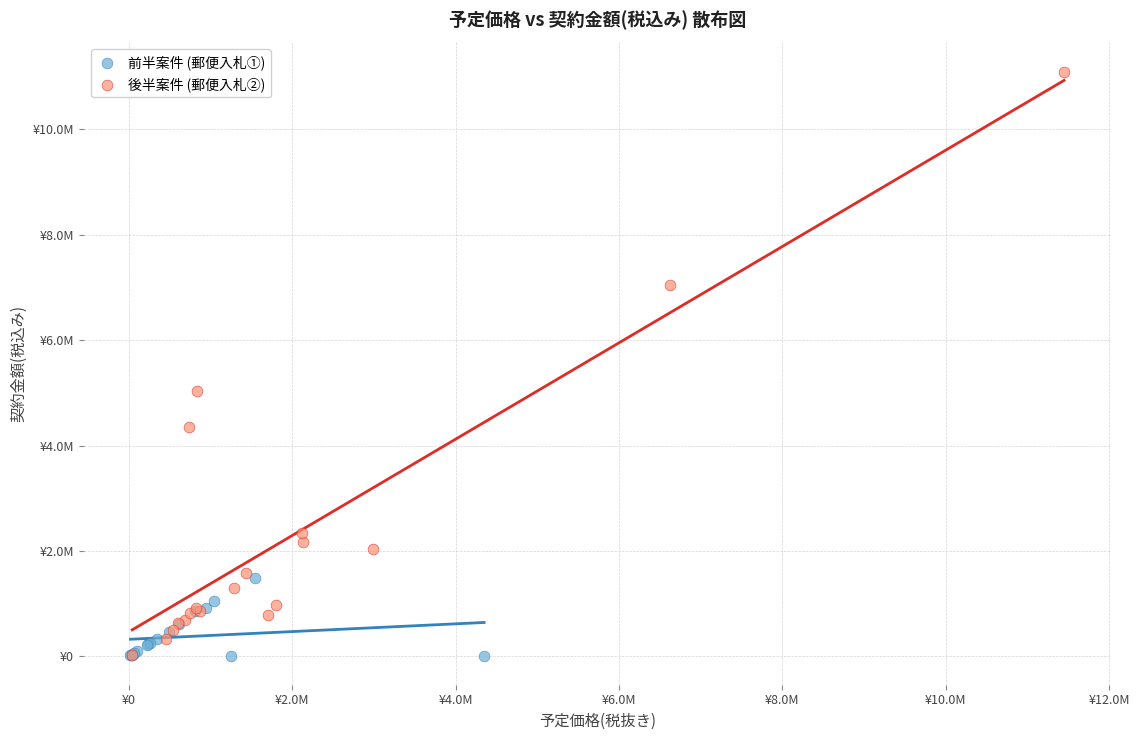

Which series reaches the maximum Y coordinate?

後半案件 (郵便入札②)